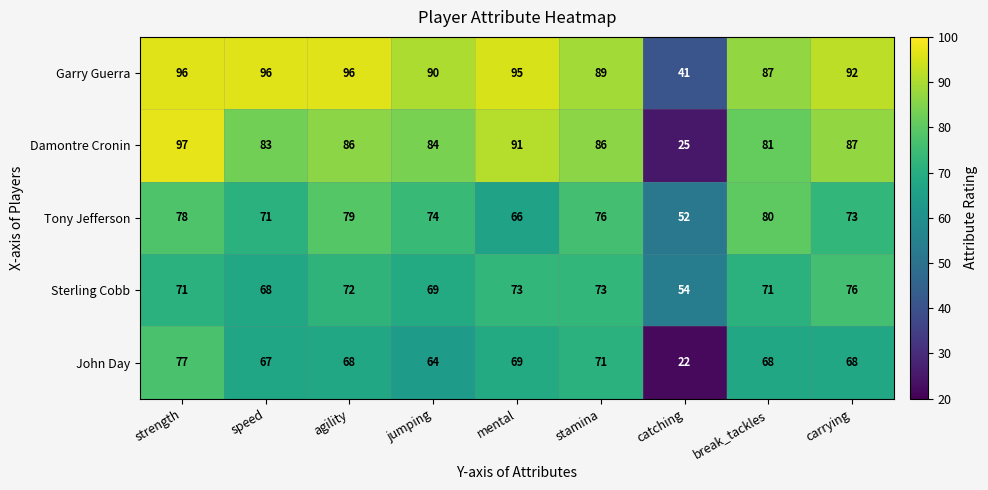

Rank the series by their maximum value, from lowest to highest.

Sterling Cobb, John Day, Tony Jefferson, Garry Guerra, Damontre Cronin